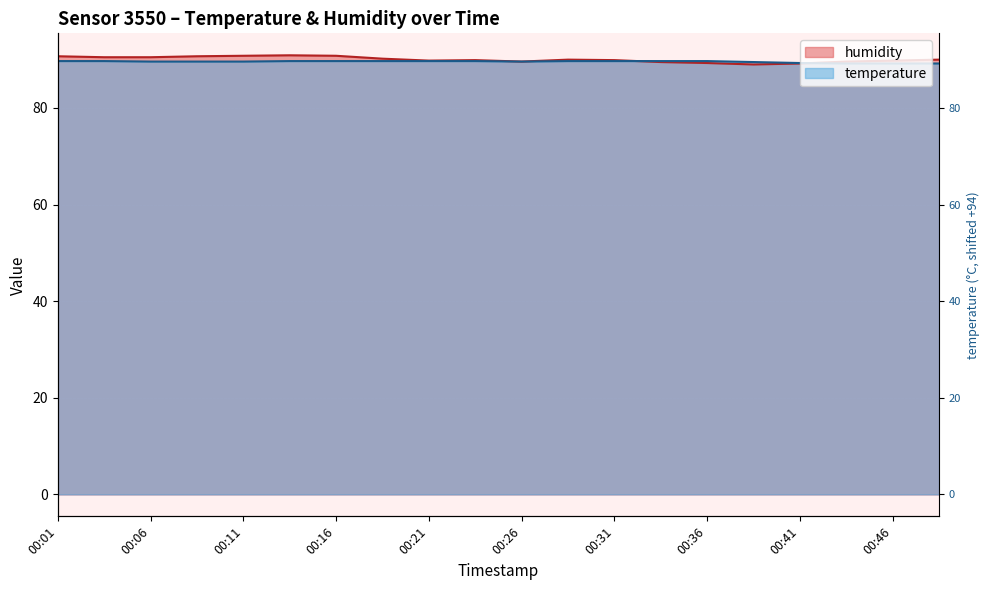

Is it true that temperature equals 89.7 at 00:28?

True